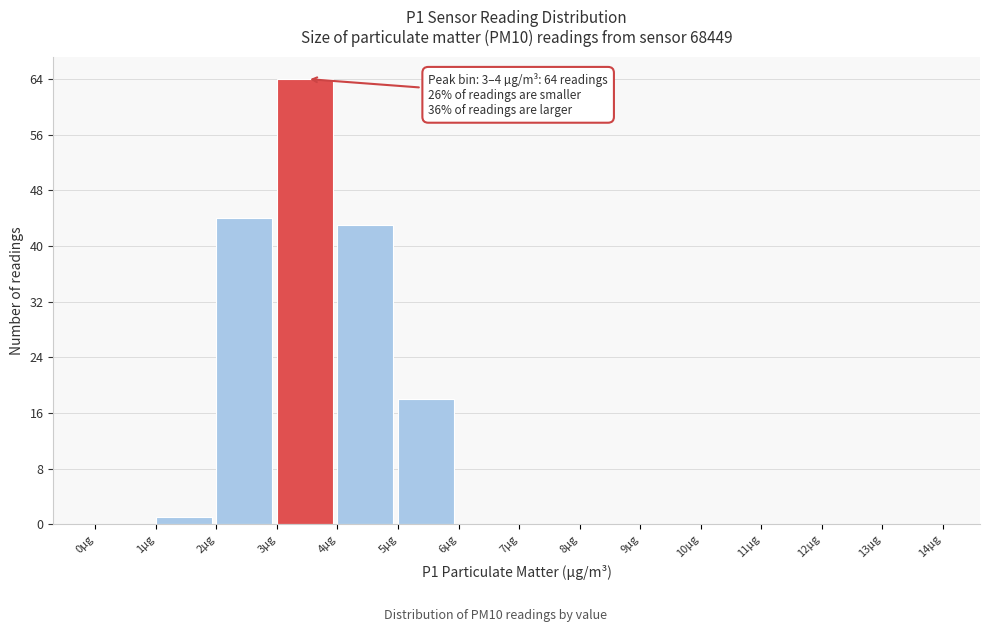

Which range on the x-axis has the tallest bar?

3 to 4